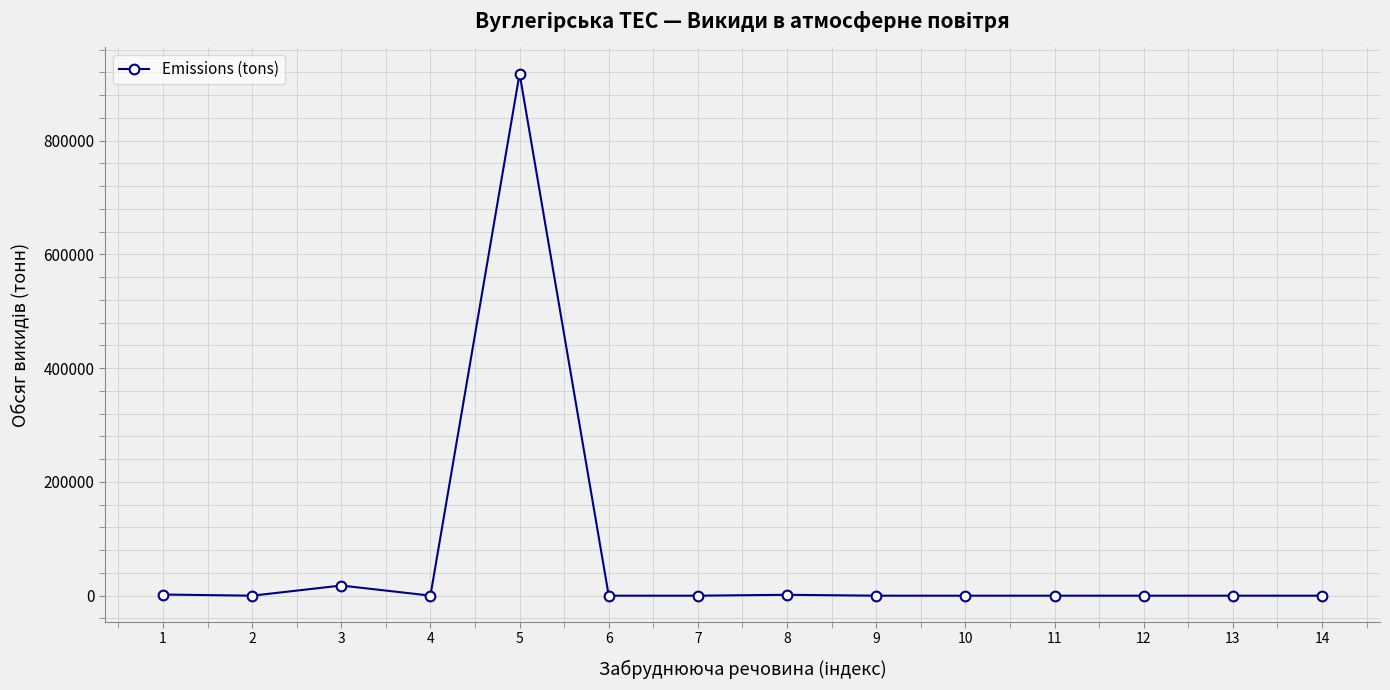

What is the change in value from 8 to 10?

-1574.9